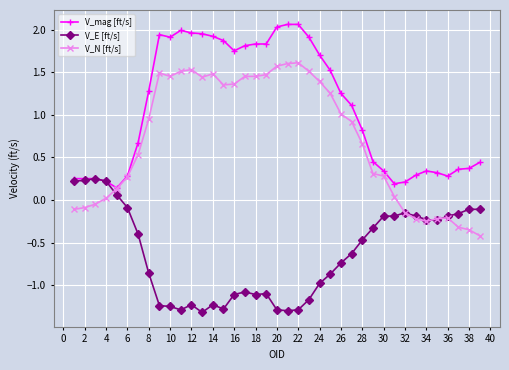

Which series has the largest total across all categories?

V_mag [ft/s]